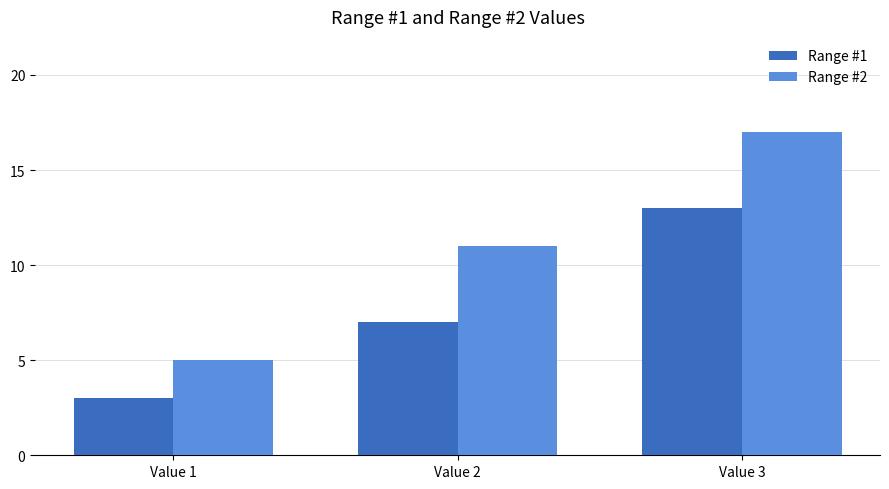

Which series has the largest total across all categories?

Range #2